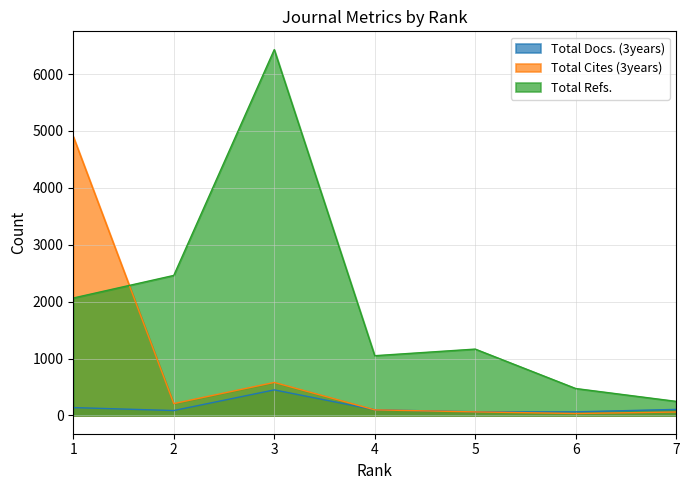

What is the difference between the maximum and minimum values in the Total Cites (3years) series?

4869